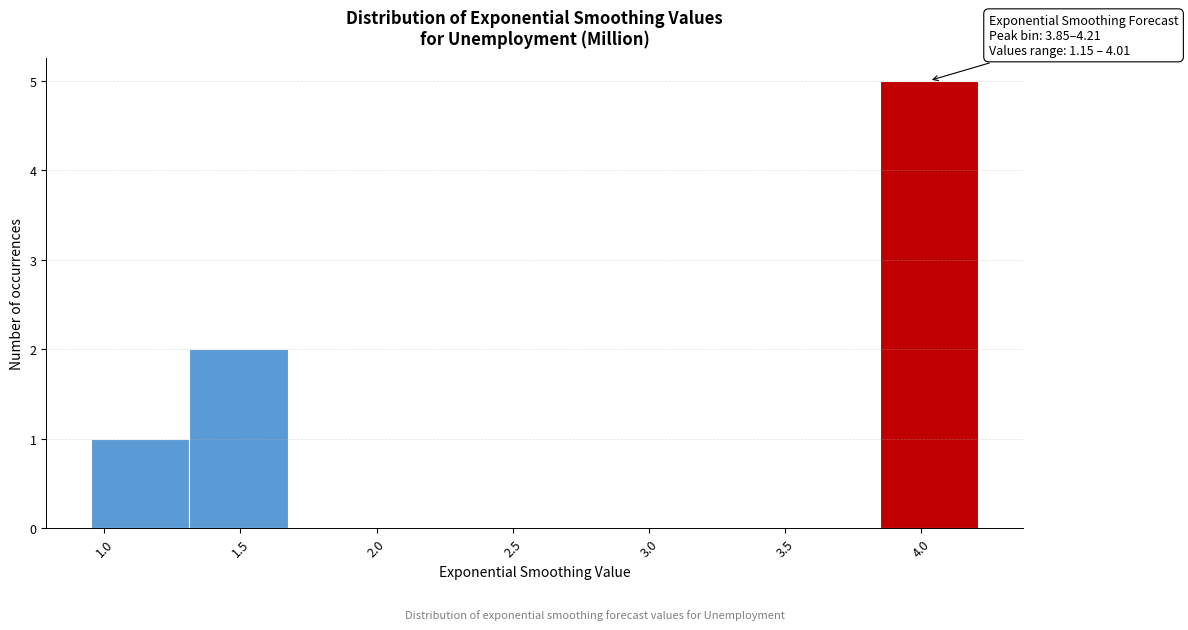

Over which range of the x-axis is the bar tallest?

3.85 to 4.20